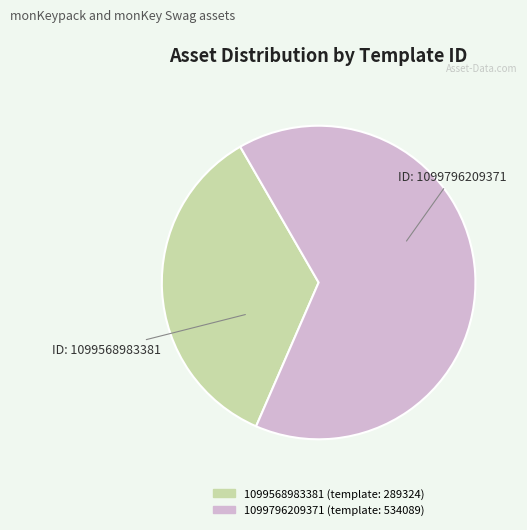

Combined, do 1099796209371 and 1099568983381 account for over 50%?

Yes